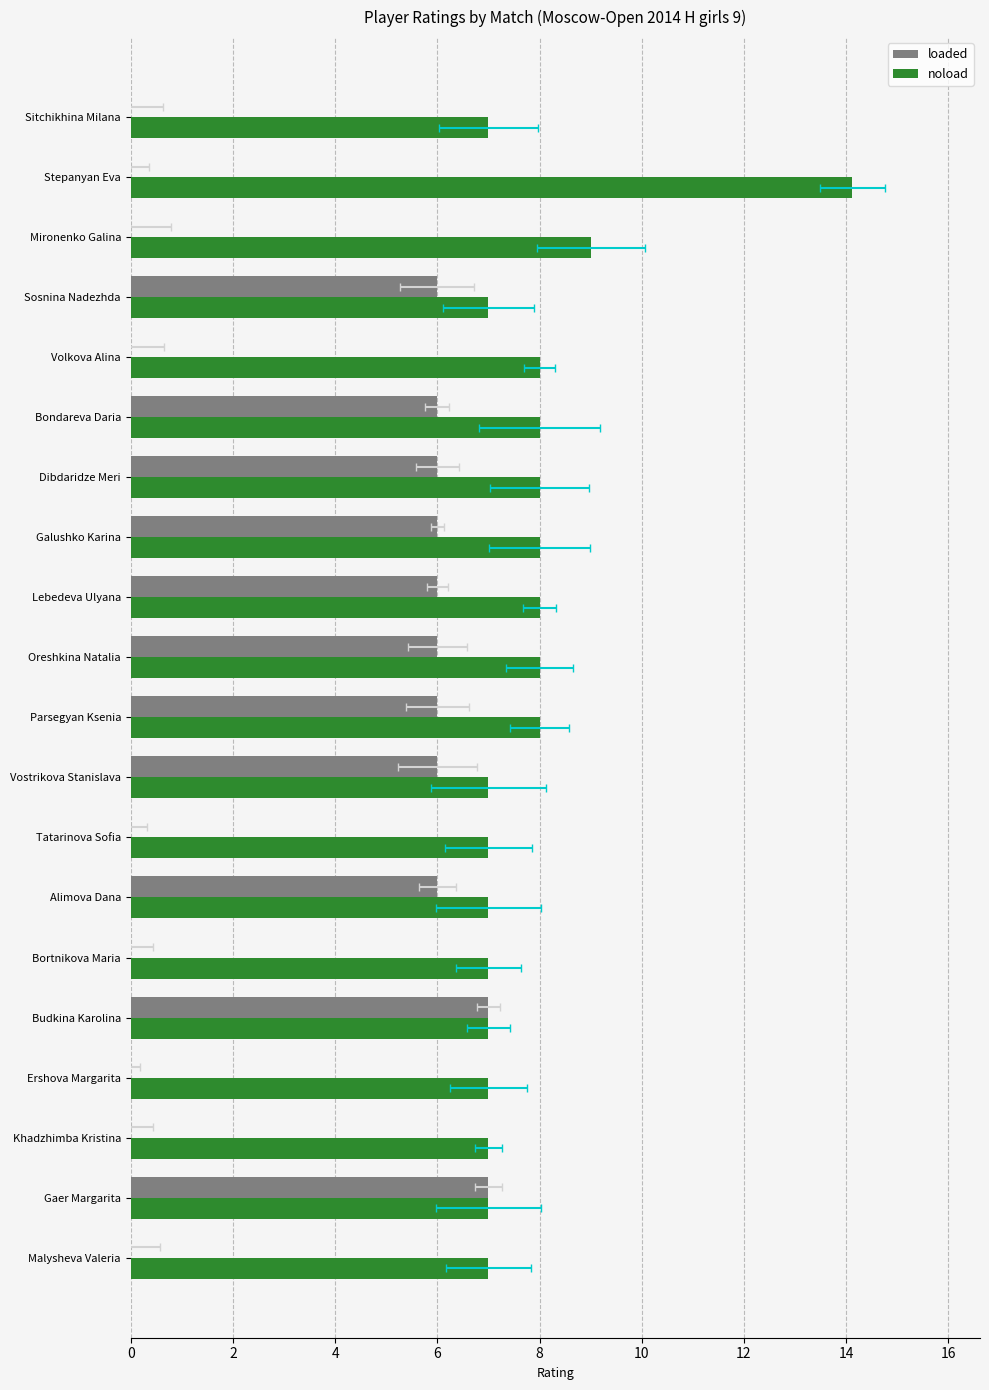

Rank the series by their average value, from highest to lowest.

noload, loaded